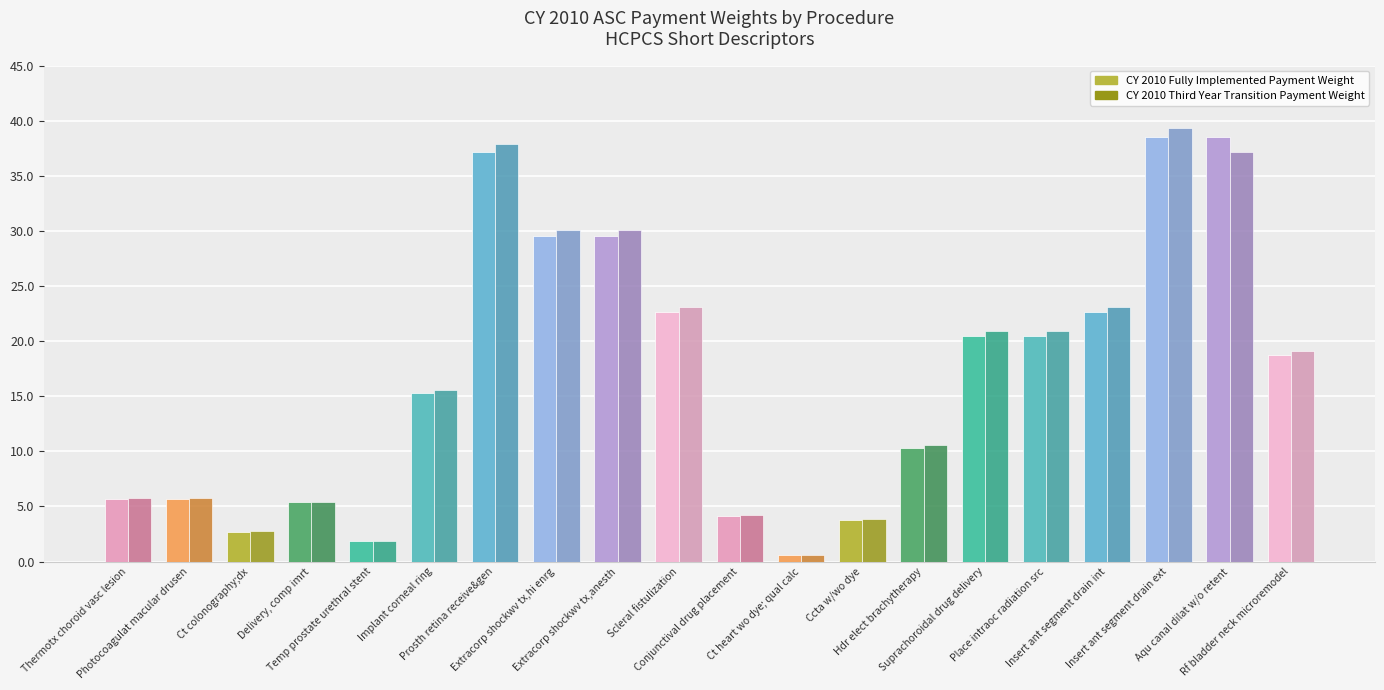

The value of CY 2010 Third Year Transition Payment Weight at Thermotx choroid vasc lesion is 1.4. True or false?

False